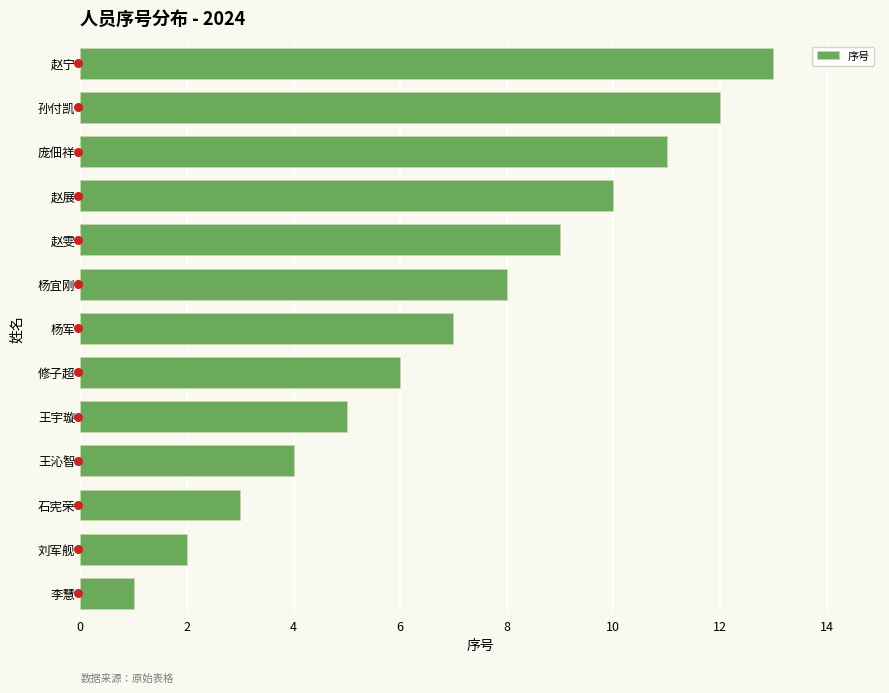

What is the difference between the maximum and second lowest values in the 序号 series?

11